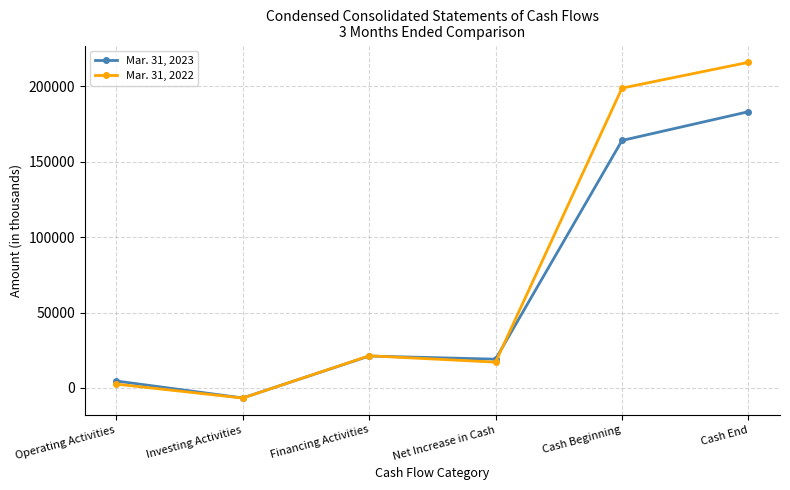

Where is the first local minimum for Mar. 31, 2023?

Investing Activities